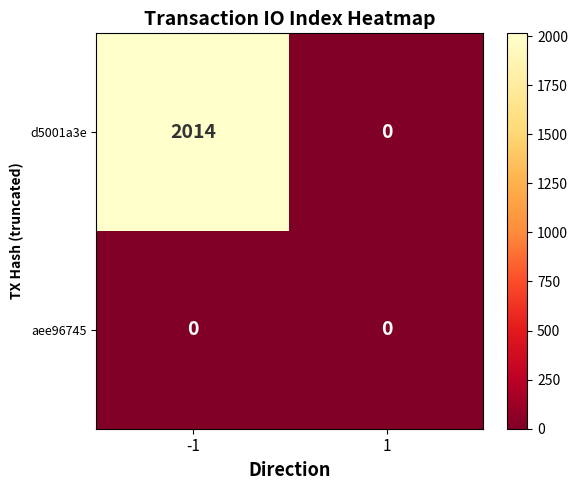

What is the average value of the d5001a3e series?

1007